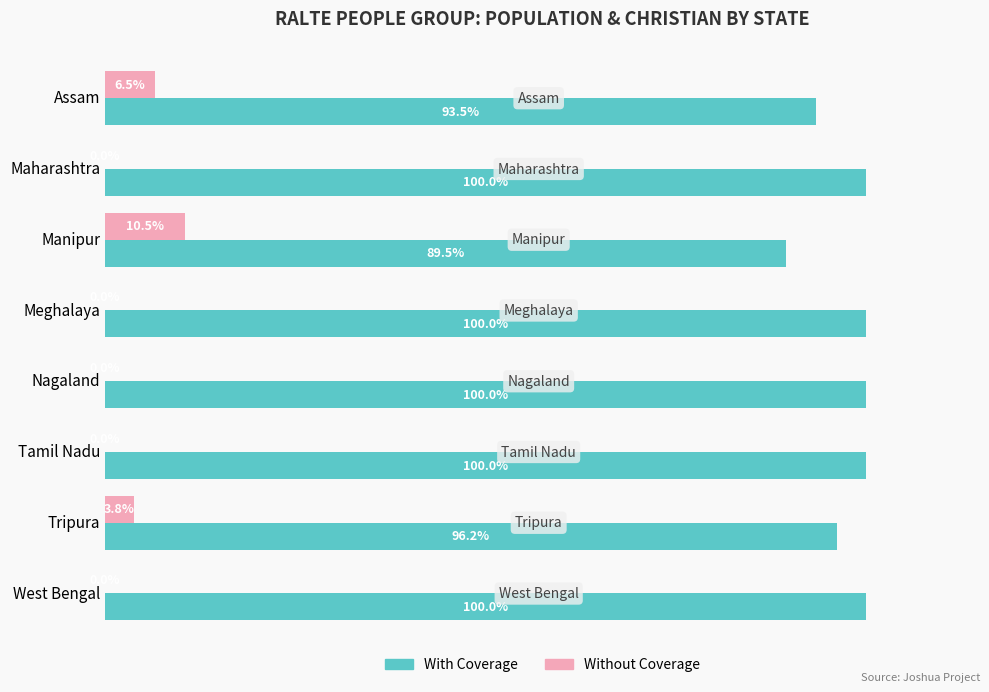

Is the value of Without Coverage at Manipur greater than the value of With Coverage at Maharashtra?

No